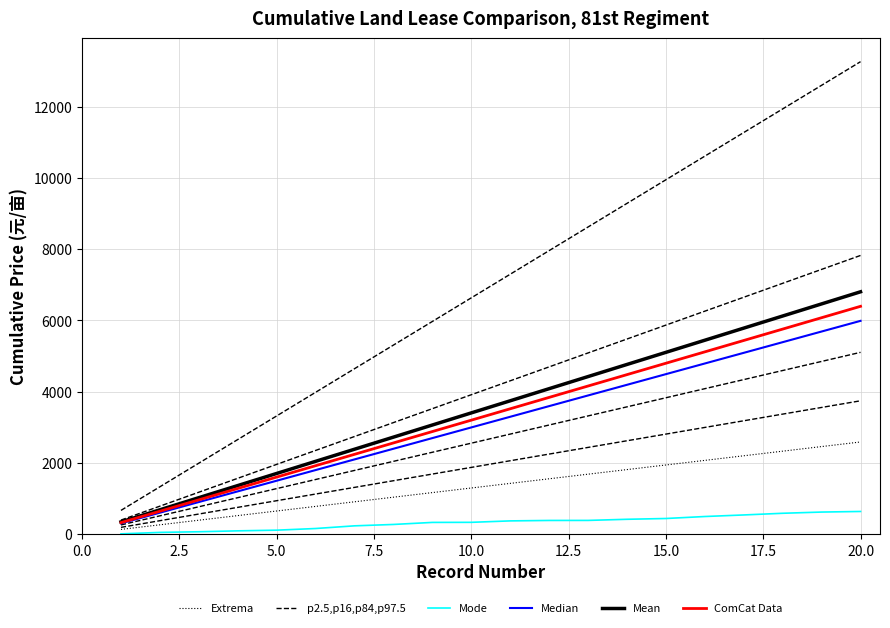

Reading left to right, extract all data points from this chart.

Extrema: 129.2	258.4	387.6	516.8	646.0	775.2	904.4	1033.6	1162.8	1292.0	1421.2	1550.4	1679.6	1808.8	1938.0	2067.2	2196.4	2325.6	2454.8	2584.0
p2.5,p16,p84,p97.5: 187.0	374.0	561.0	748.0	935.0	1122.0	1309.0	1496.0	1683.0	1870.0	2057.0	2244.0	2431.0	2618.0	2805.0	2992.0	3179.0	3366.0	3553.0	3740.0
Mode: 4.3	45.0	63.4	88.8	107.8	154.3	229.4	268.3	325.6	327.8	368.3	380.6	381.7	413.3	435.5	491.1	535.1	582.0	616.2	632.8
Median: 299.2	598.4	897.6	1196.8	1496.0	1795.2	2094.4	2393.6	2692.8	2992.0	3291.2	3590.4	3889.6	4188.8	4488.0	4787.2	5086.4	5385.6	5684.8	5984.0
Mean: 340.0	680.0	1020.0	1360.0	1700.0	2040.0	2380.0	2720.0	3060.0	3400.0	3740.0	4080.0	4420.0	4760.0	5100.0	5440.0	5780.0	6120.0	6460.0	6800.0
ComCat Data: 319.6	639.2	958.8	1278.4	1598.0	1917.6	2237.2	2556.8	2876.4	3196.0	3515.6	3835.2	4154.8	4474.4	4794.0	5113.6	5433.2	5752.8	6072.4	6392.0